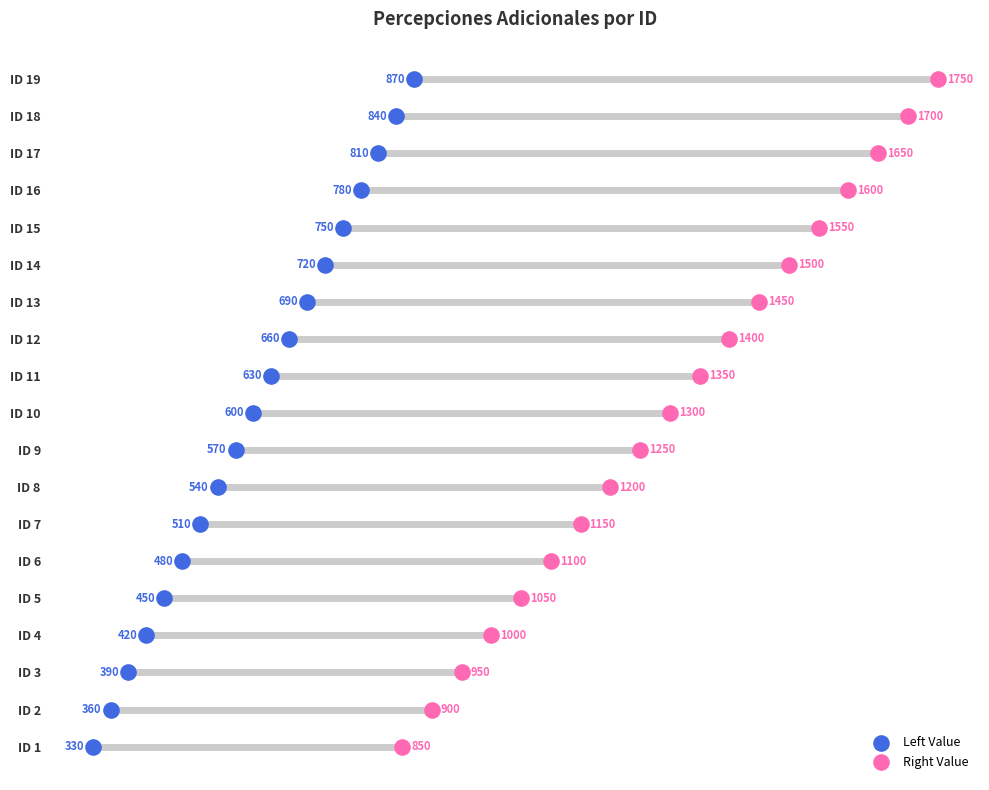

Is the value of Right Value at 17 greater than the value of Left Value at 10?

Yes